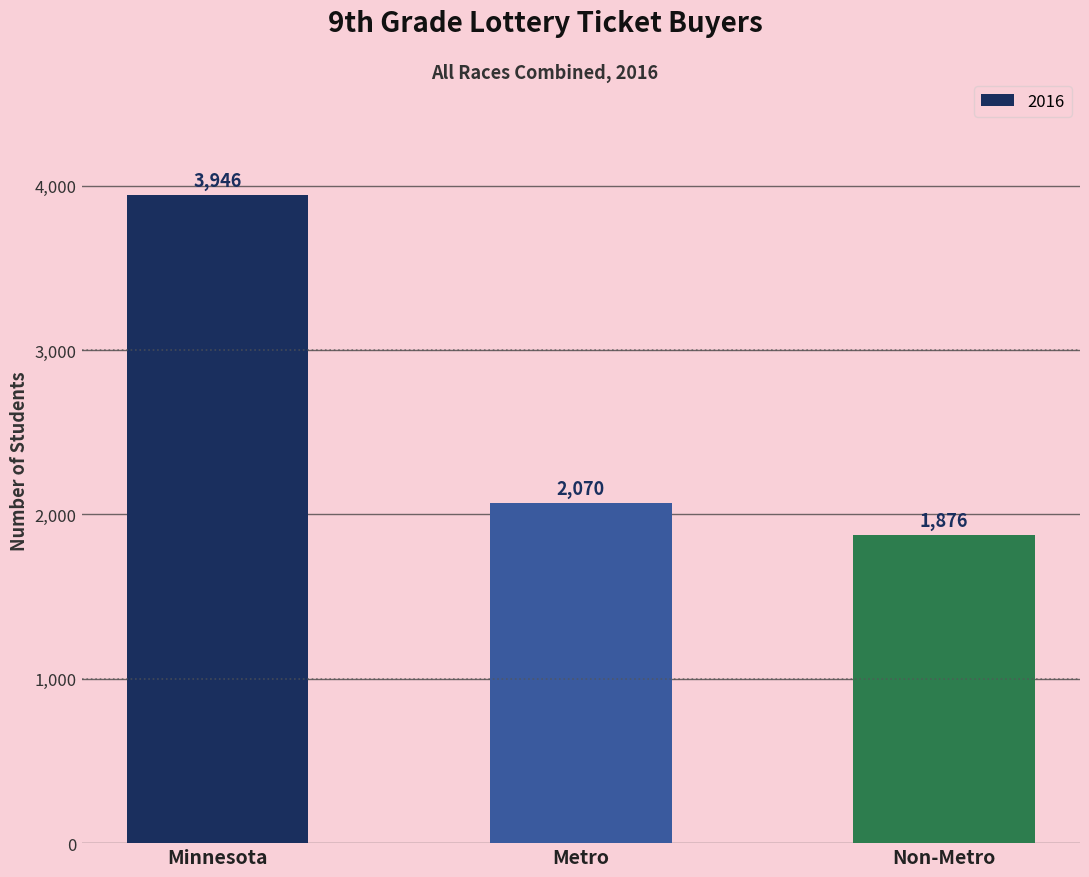

Reading left to right, transcribe all the data shown in this chart.

3946	2070	1876